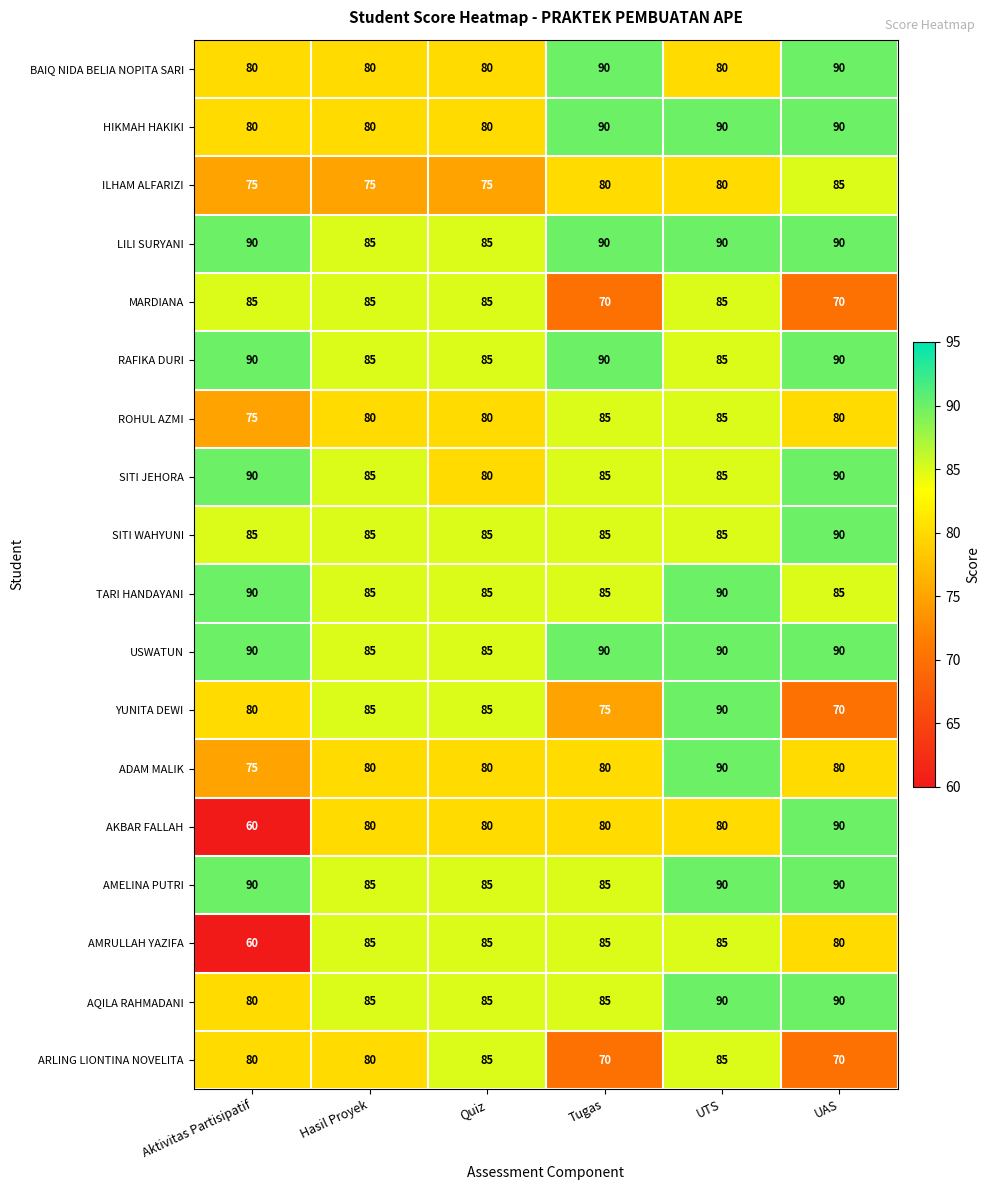

At which category is the sum across all series the highest?

UTS